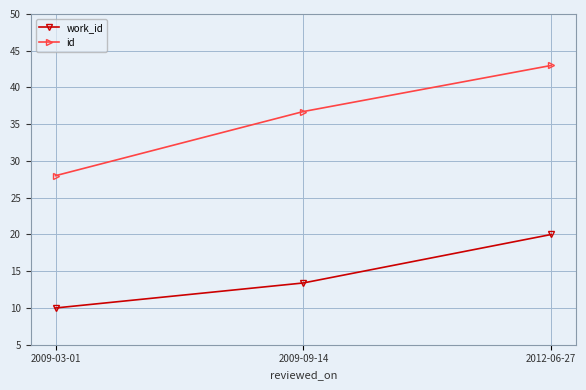

How many data points in work_id are above 13?

2